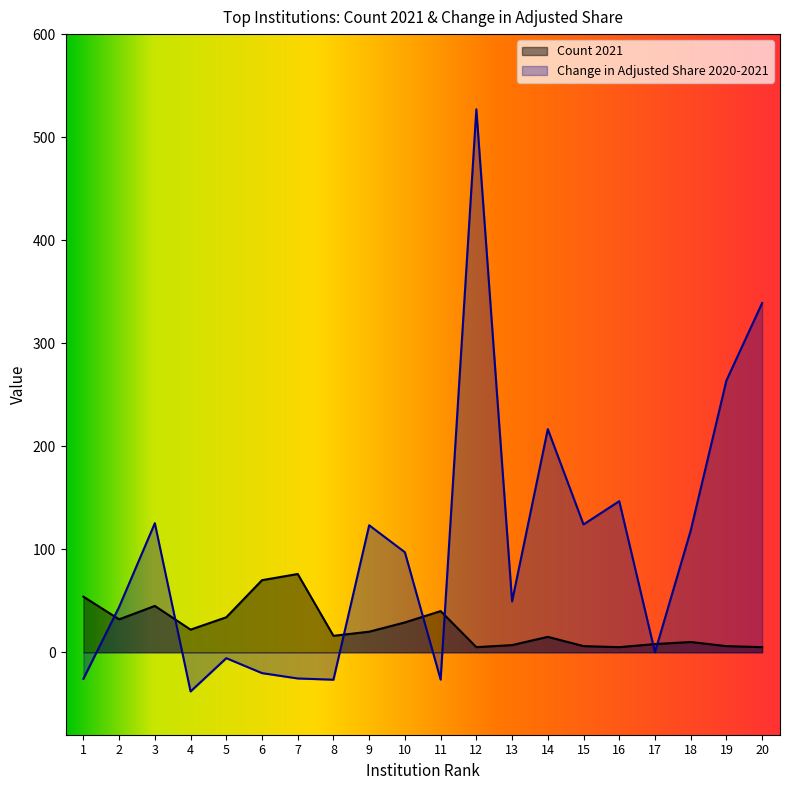

Rank the series at 10 from lowest to highest value.

Count 2021, Change in Adjusted Share 2020-2021